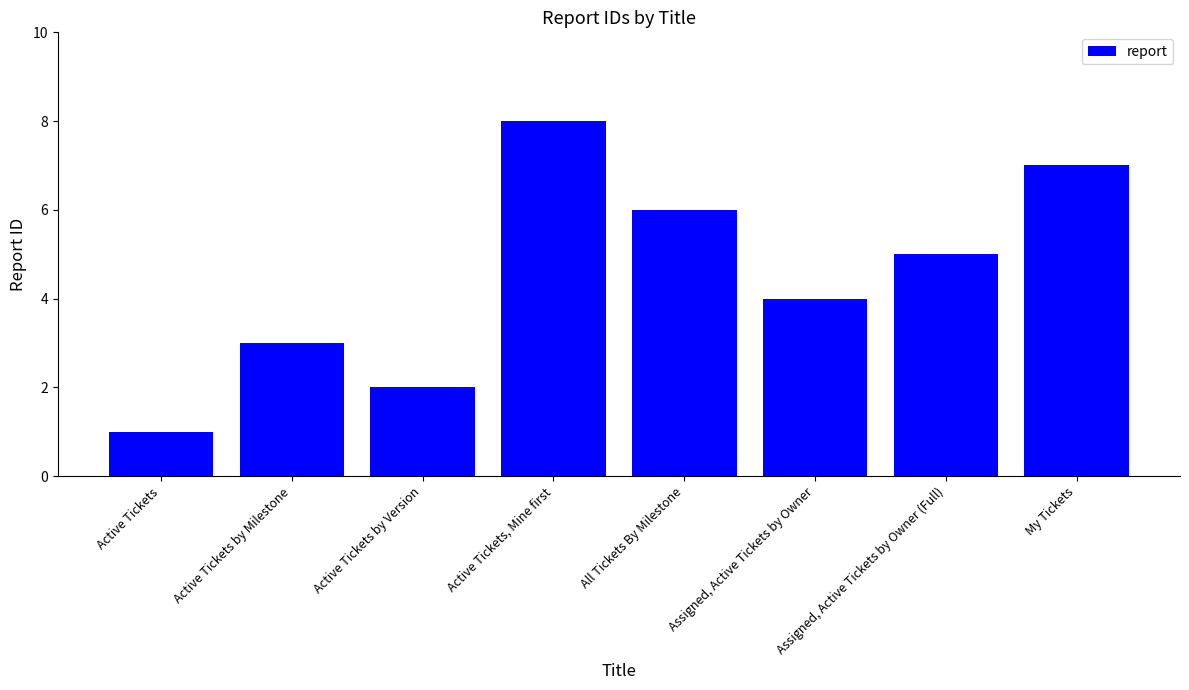

How many values are between 3 and 7?

5